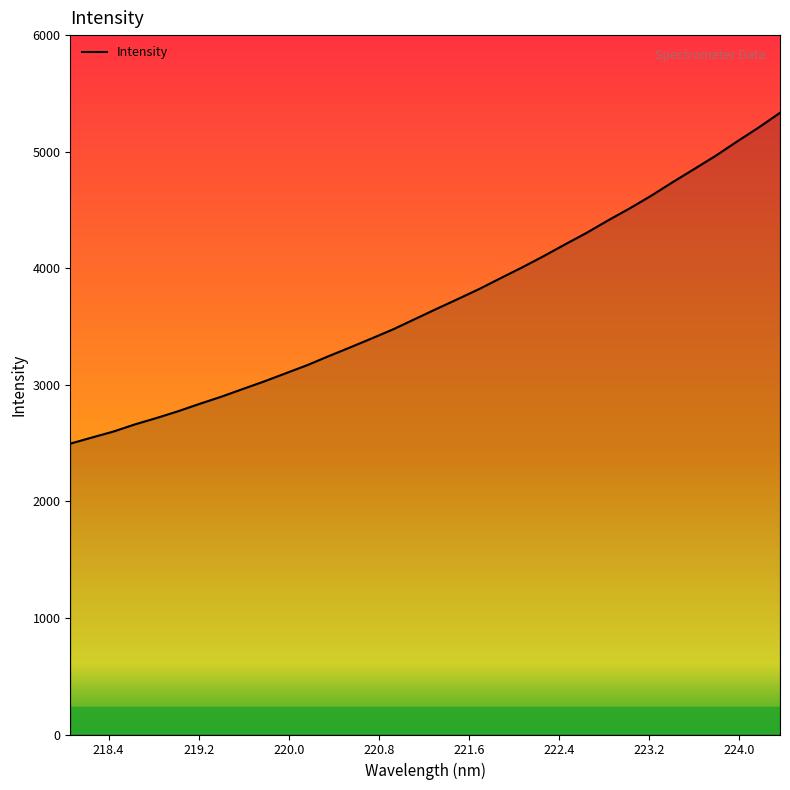

What is the difference between the maximum and minimum values?

2838.4